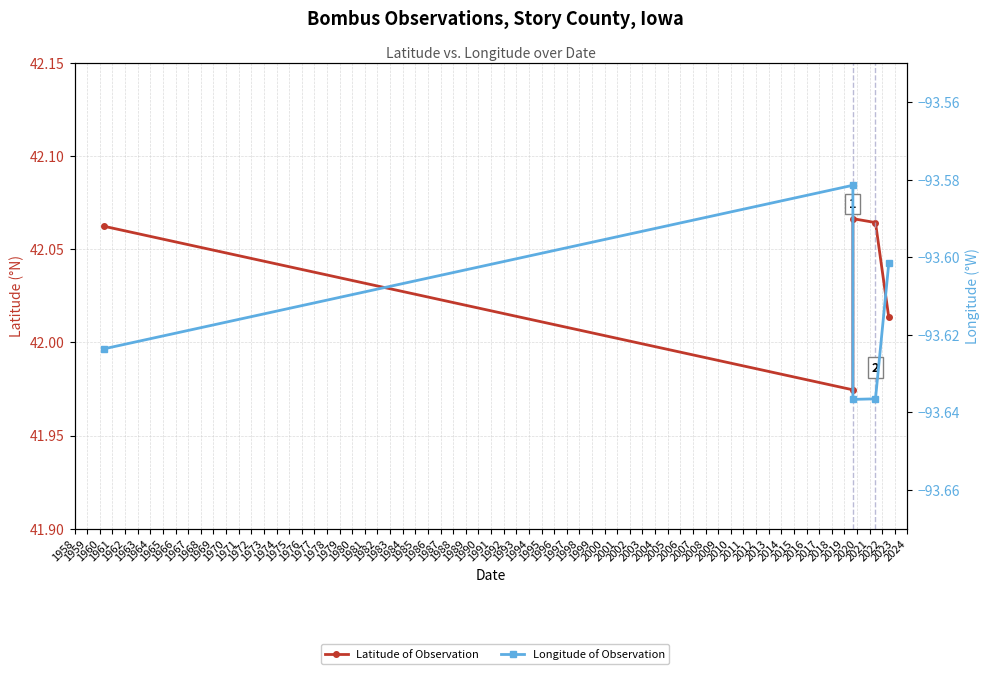

Rank the series at 1962 from highest to lowest value.

Latitude of Observation, Longitude of Observation